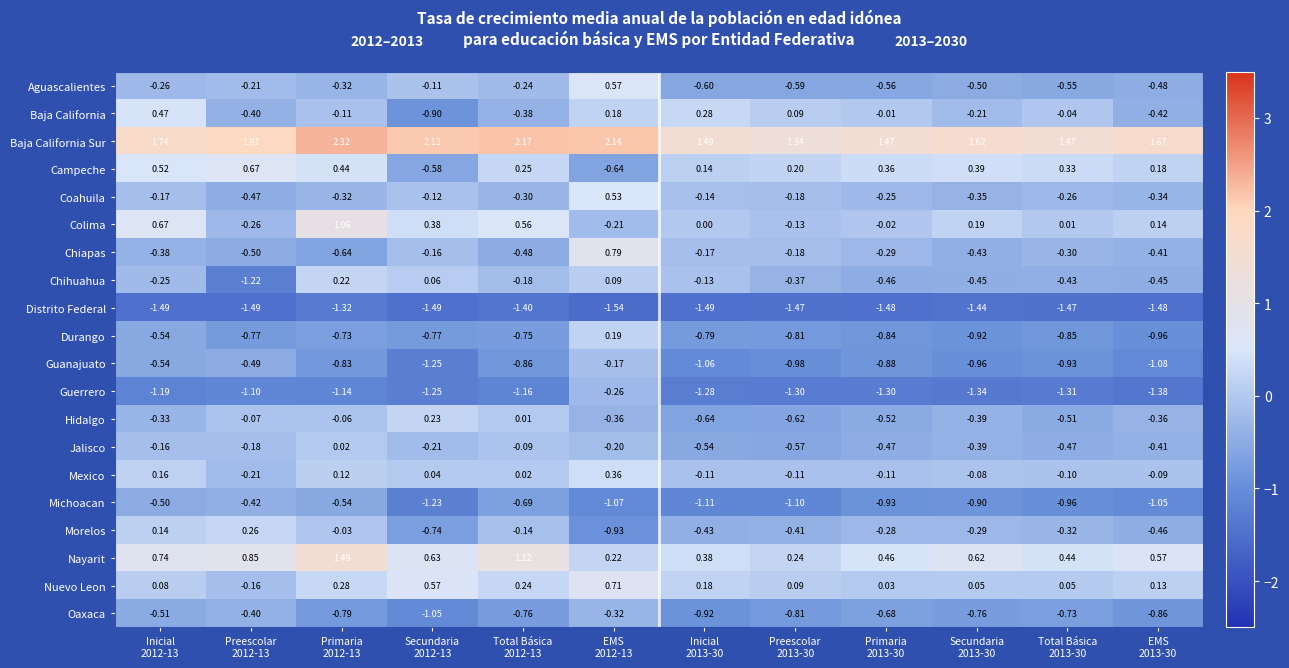

What is the spread (max minus min) of values at Primaria
2012-13?

3.6